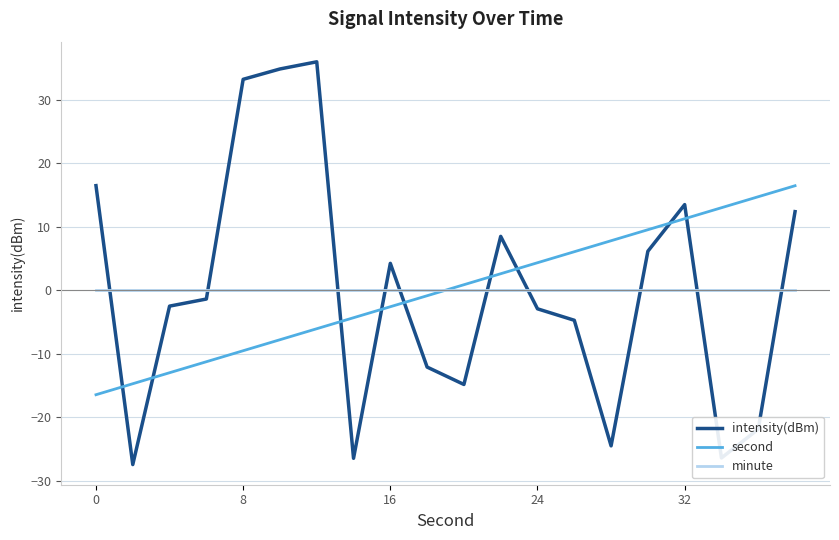

Rank the series by their maximum value, from highest to lowest.

intensity(dBm), second, minute